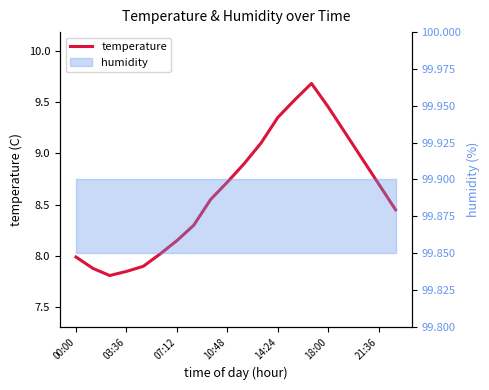

How many lines are shown in the chart?

1